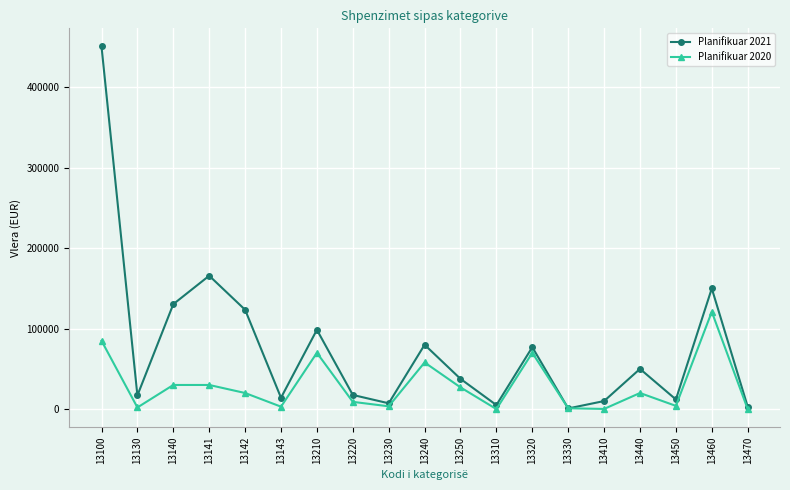

The value of Planifikuar 2021 at 13140 is 230025.4. True or false?

False